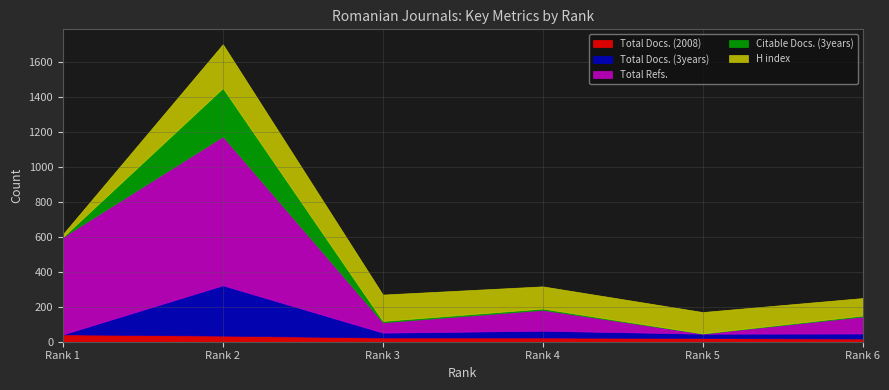

What is the sum of the Total Docs. (3years) values at 6 and 2?

317